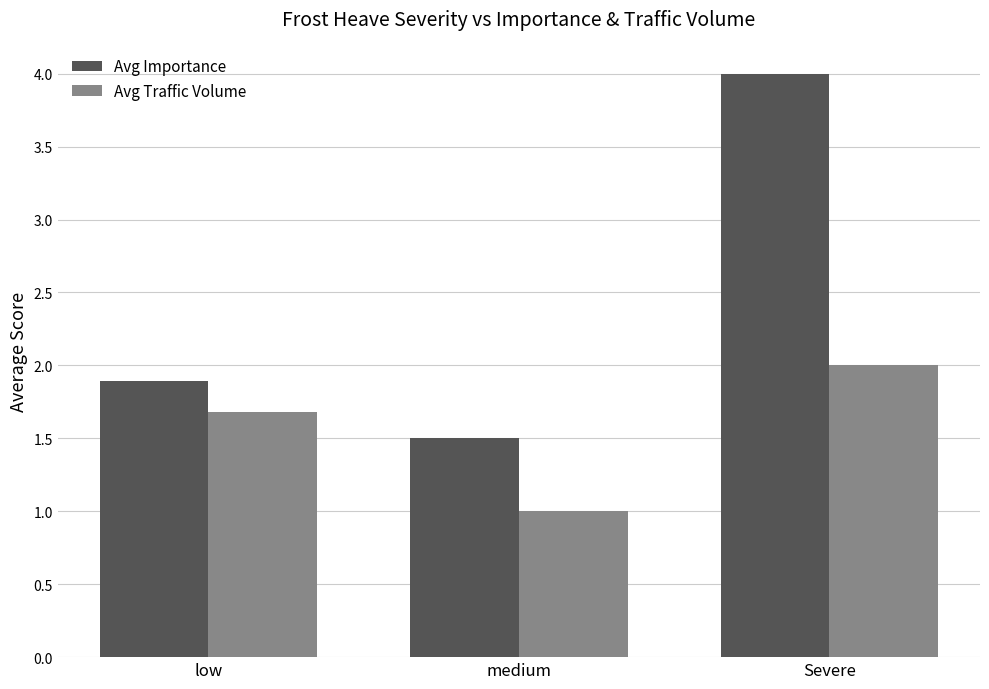

Rank the series at medium from highest to lowest value.

Avg Importance, Avg Traffic Volume